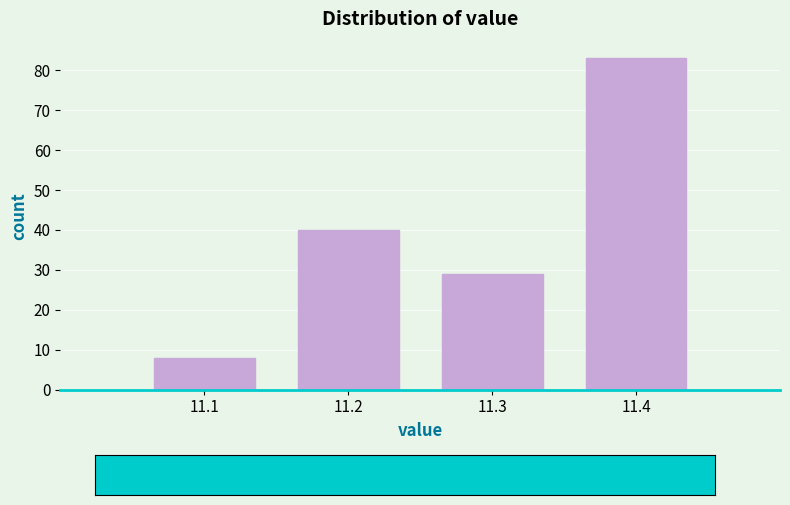

Reading left to right, extract all data points from this chart.

11.1=8	11.2=40	11.3=29	11.4=83